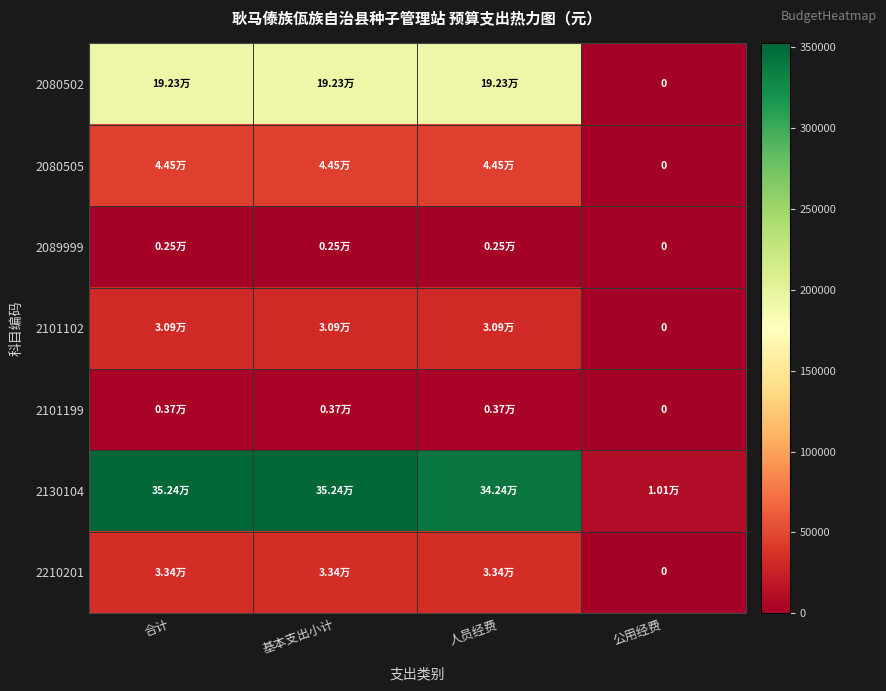

Which series changed the most between 合计 and 公用经费?

2130104